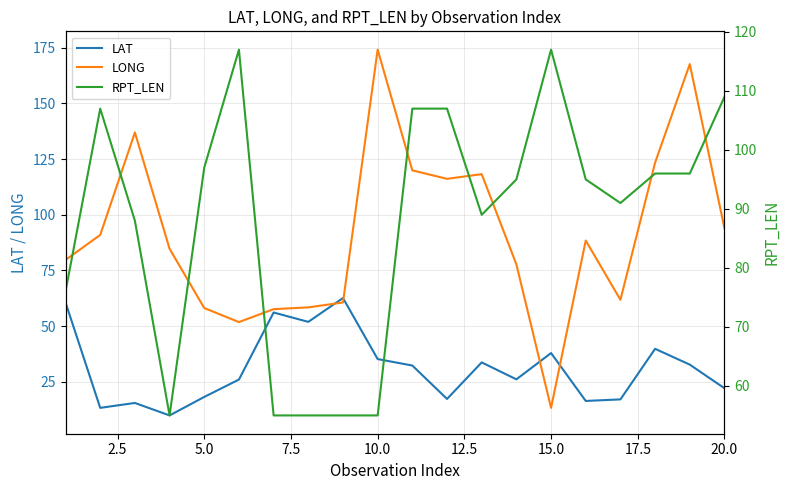

At which label does LONG reach its minimum?

15.0